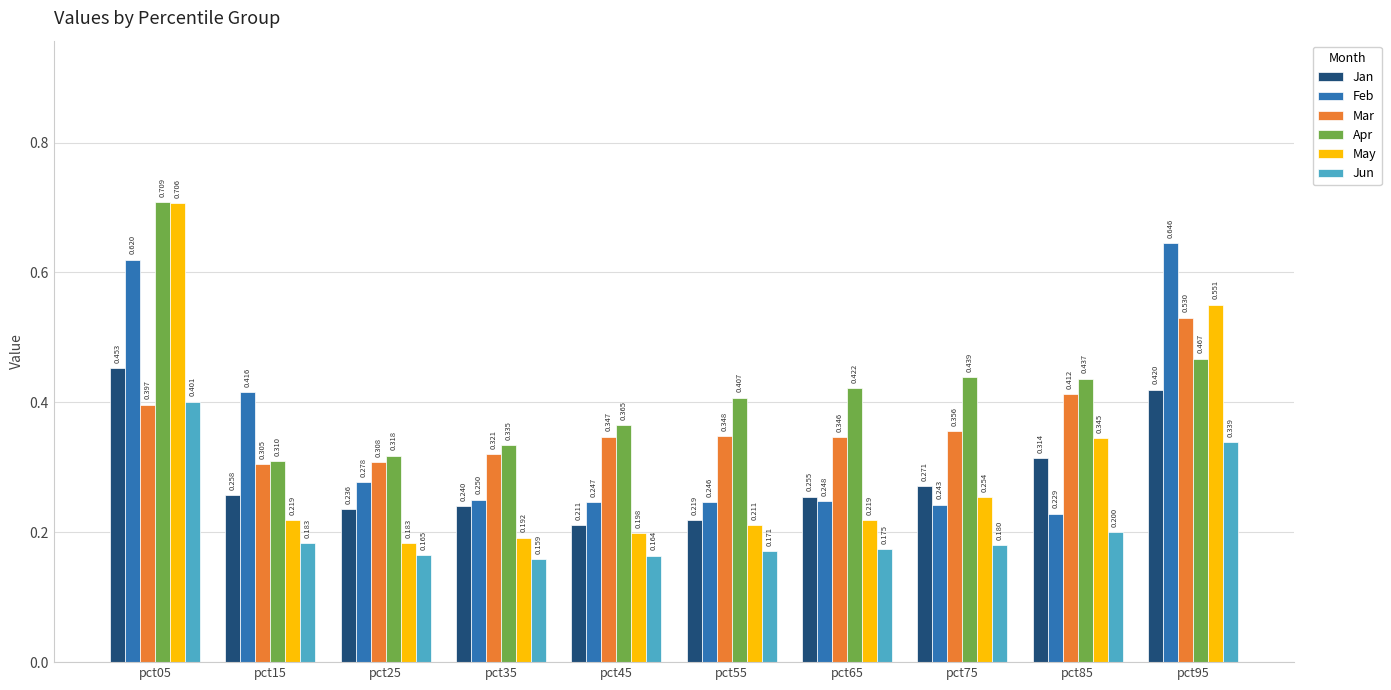

List the series in order of their peak value, lowest first.

Jun, Jan, Mar, Feb, May, Apr